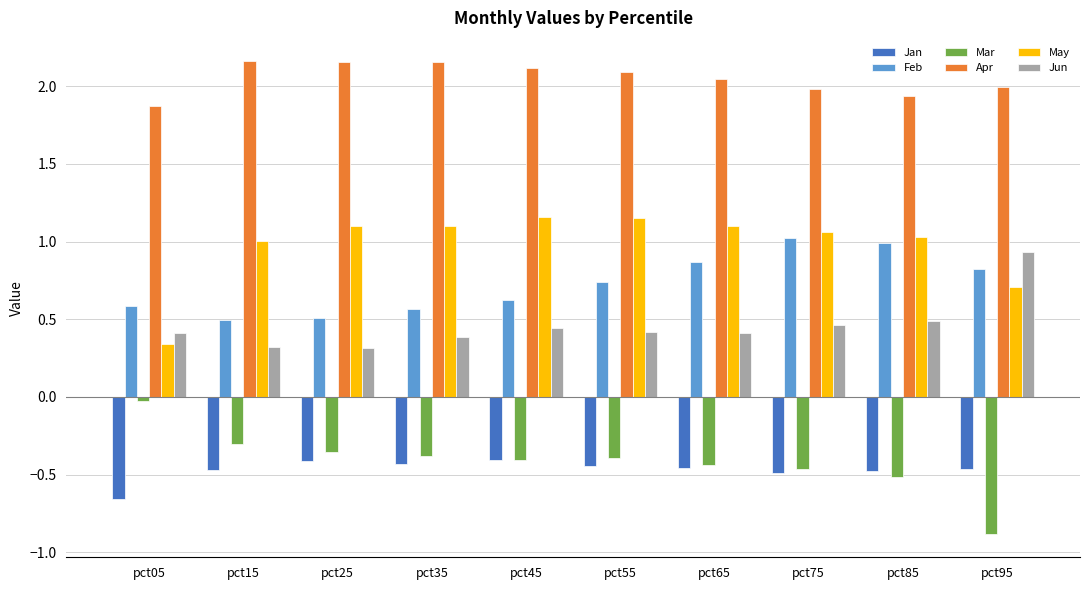

Is the value of Feb at pct35 greater than the value of May at pct55?

No